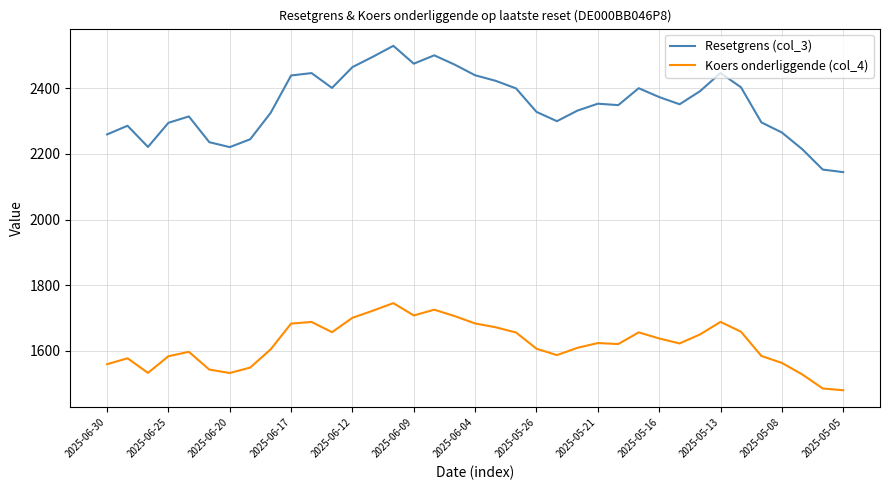

How many lines are shown in the chart?

2